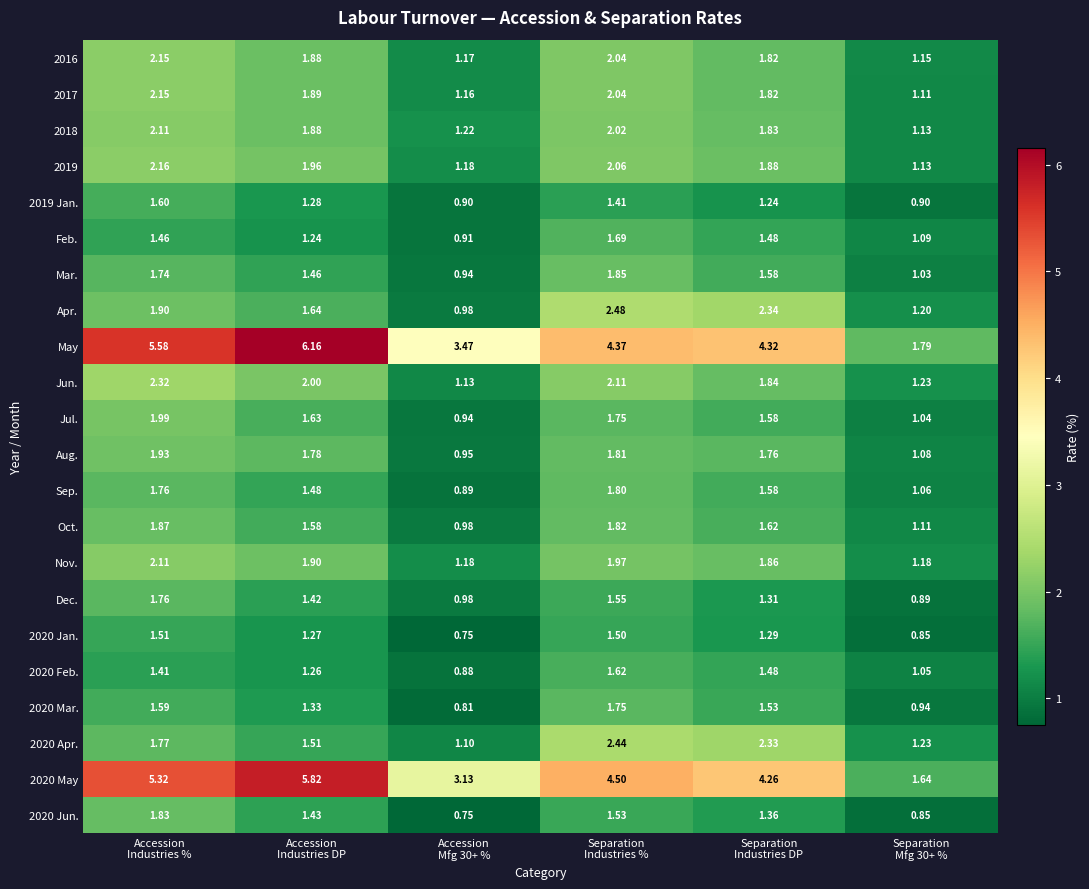

Count the number of data series in this chart.

22